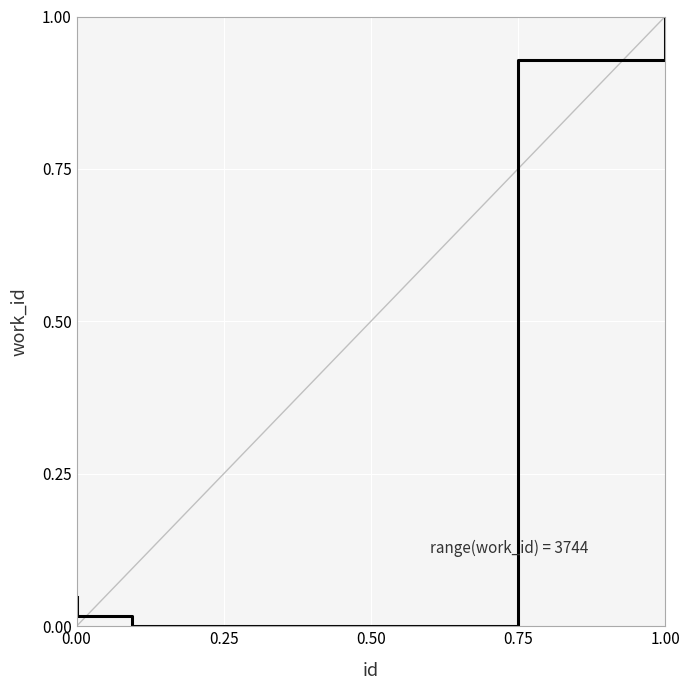

True or false: there are more than 1 points higher than both neighbors.

False